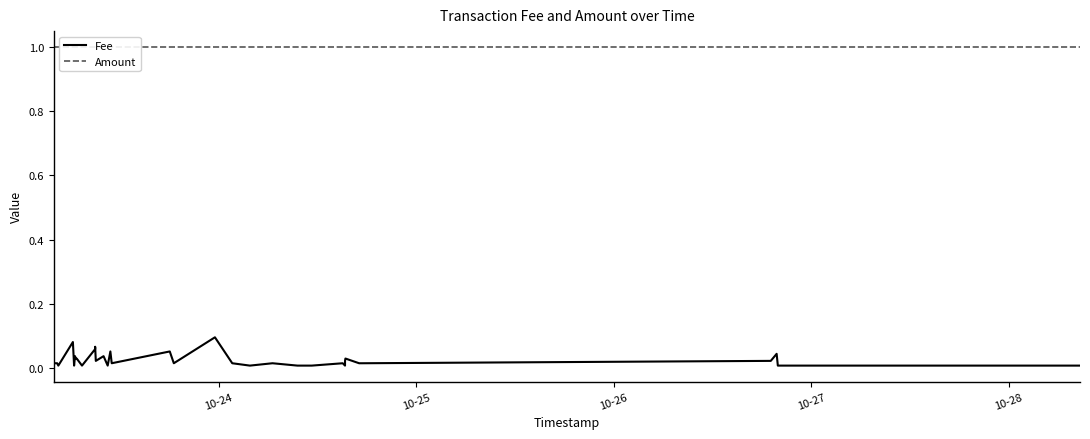

True or false: Amount and Fee intersect in this chart.

False